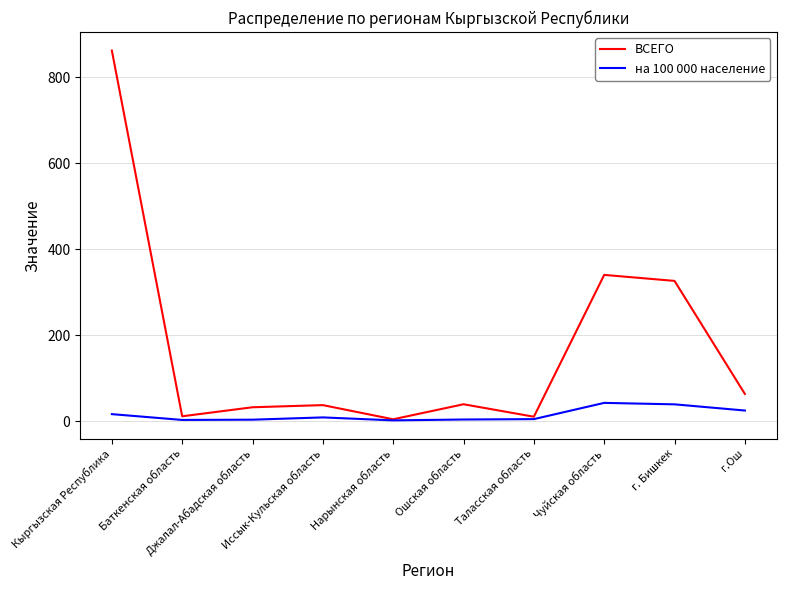

Which series has the largest total across all categories?

ВСЕГО